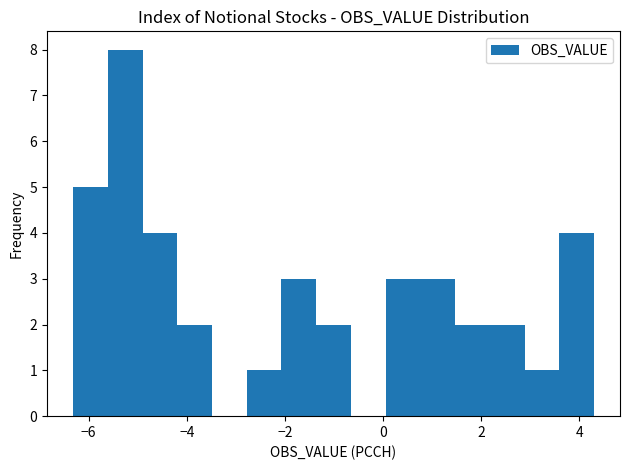

Around what value on the x-axis is the tallest bar? Give the approximate position of its centre, as read against the axis.

-5.2